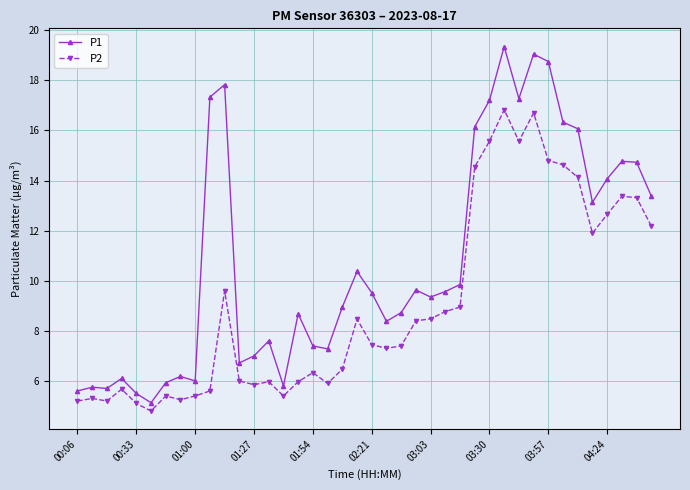

True or false: P1 has more than 1 points higher than both neighbors.

True